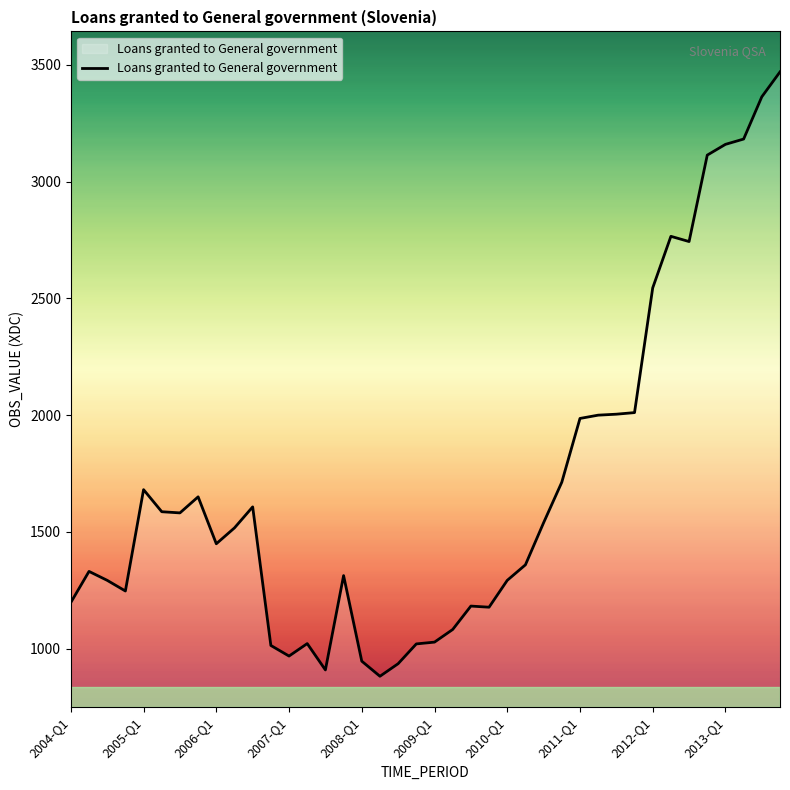

What is the difference between the maximum and minimum values?

2588.4